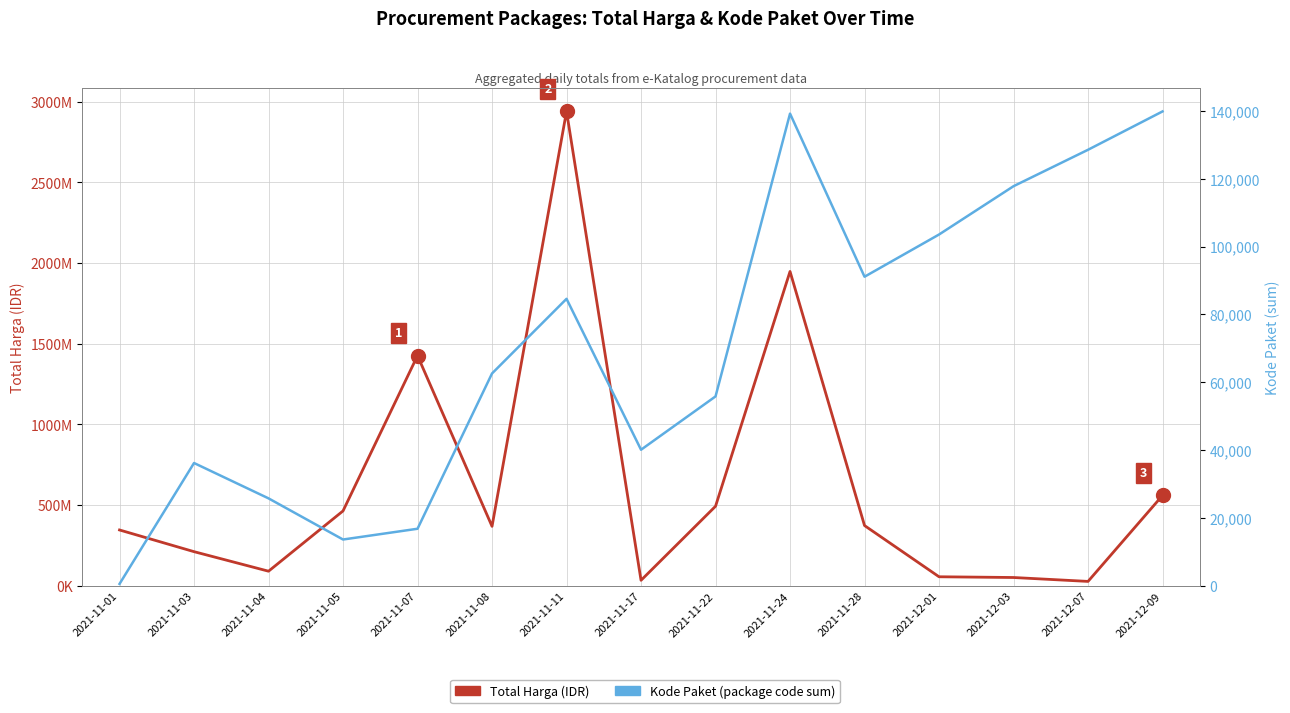

How many categories are shown in the chart?

15